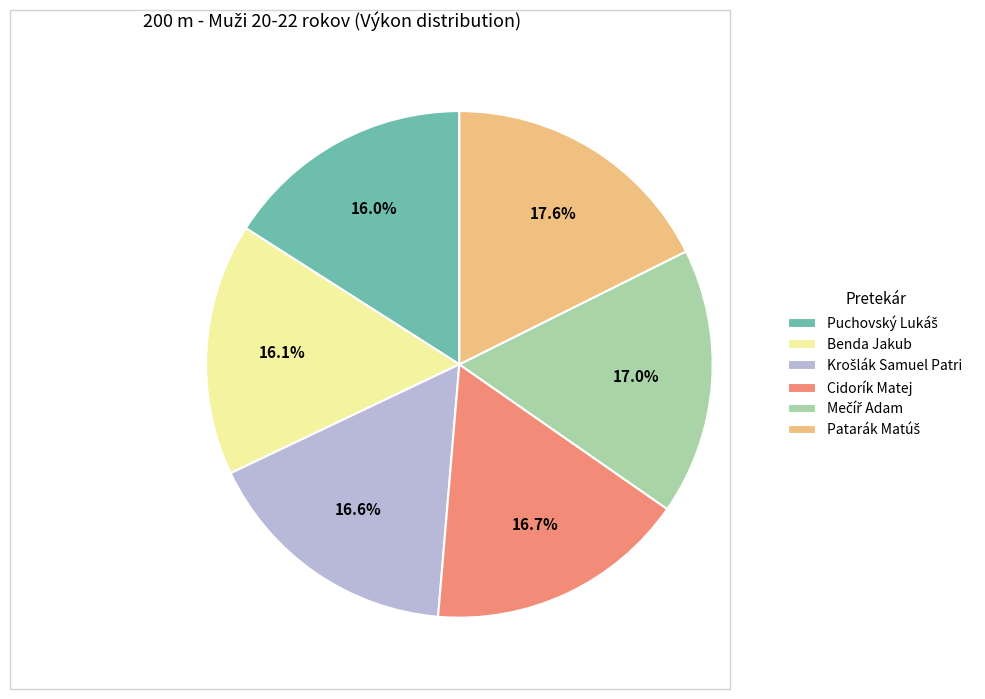

Is there a majority slice in this chart?

No